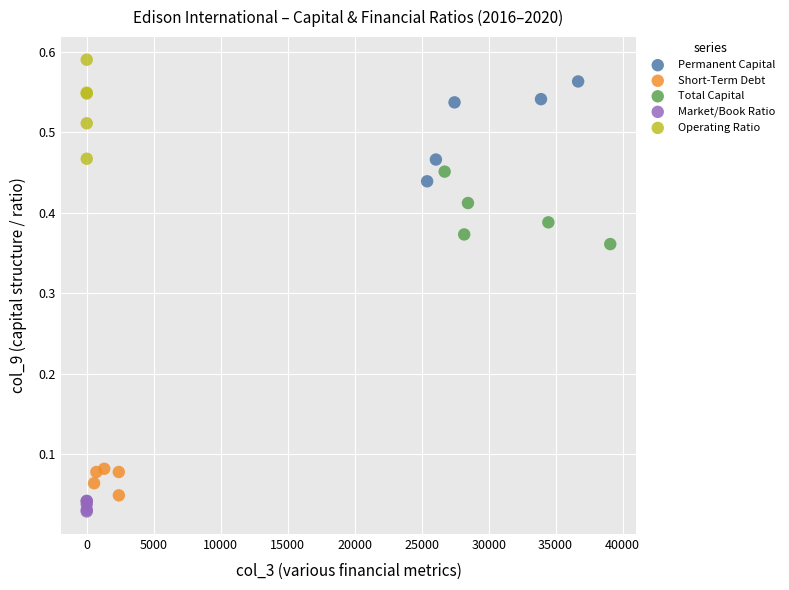

Which series reaches the maximum Y coordinate?

Operating Ratio